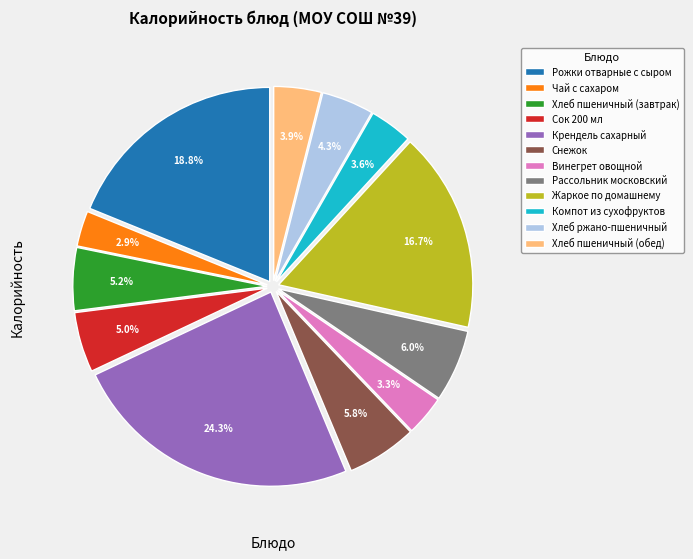

Approximately how many times larger is the value at Сок 200 мл compared to Компот из сухофруктов?

1.4